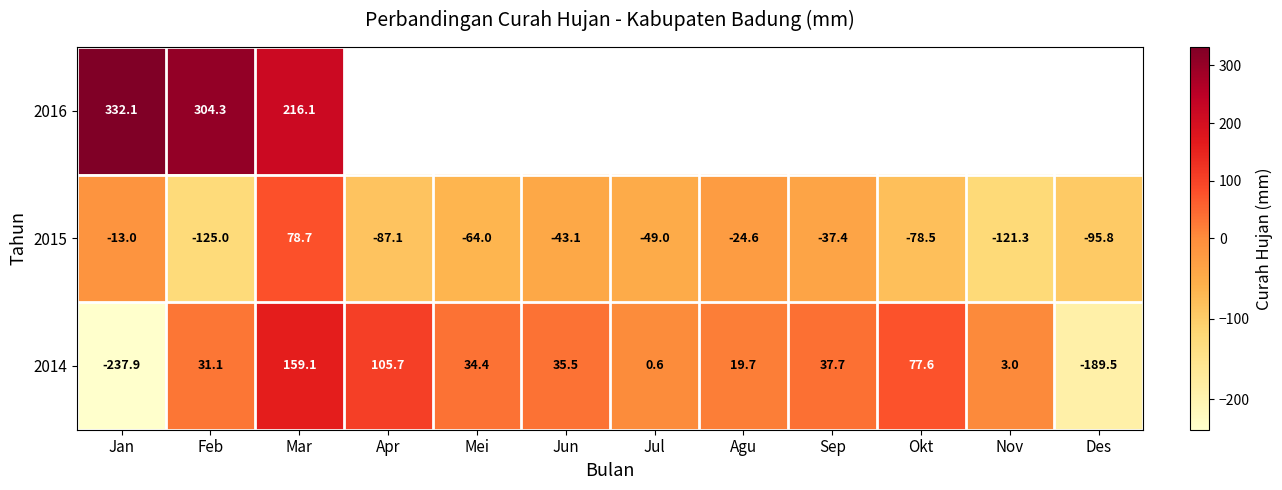

Which category has the highest value in the 2014 series?

Mar